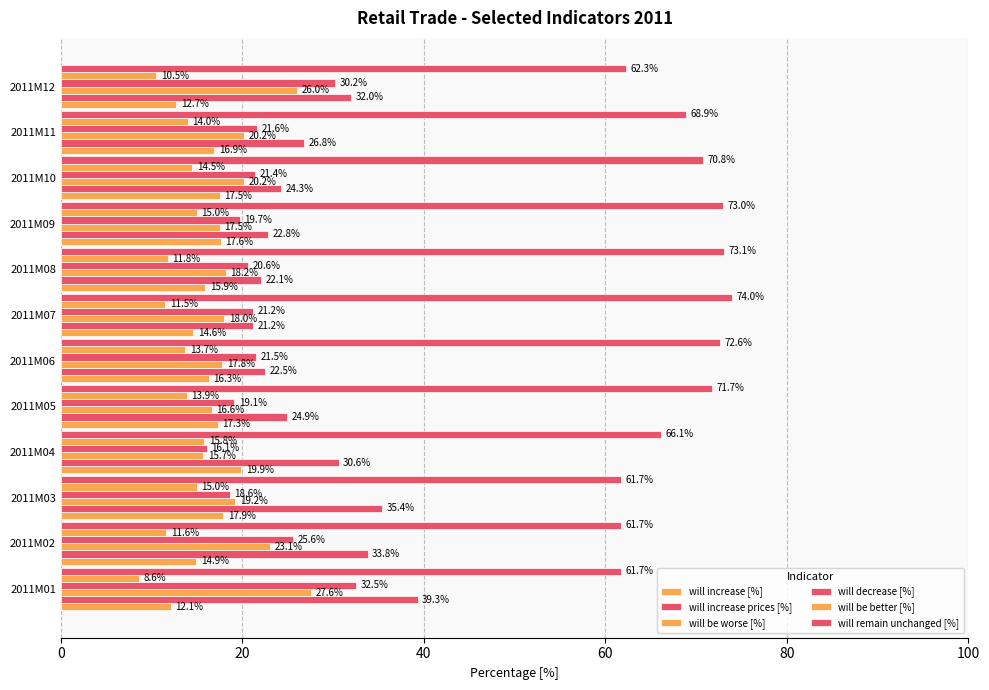

How many distinct data groups are displayed?

6